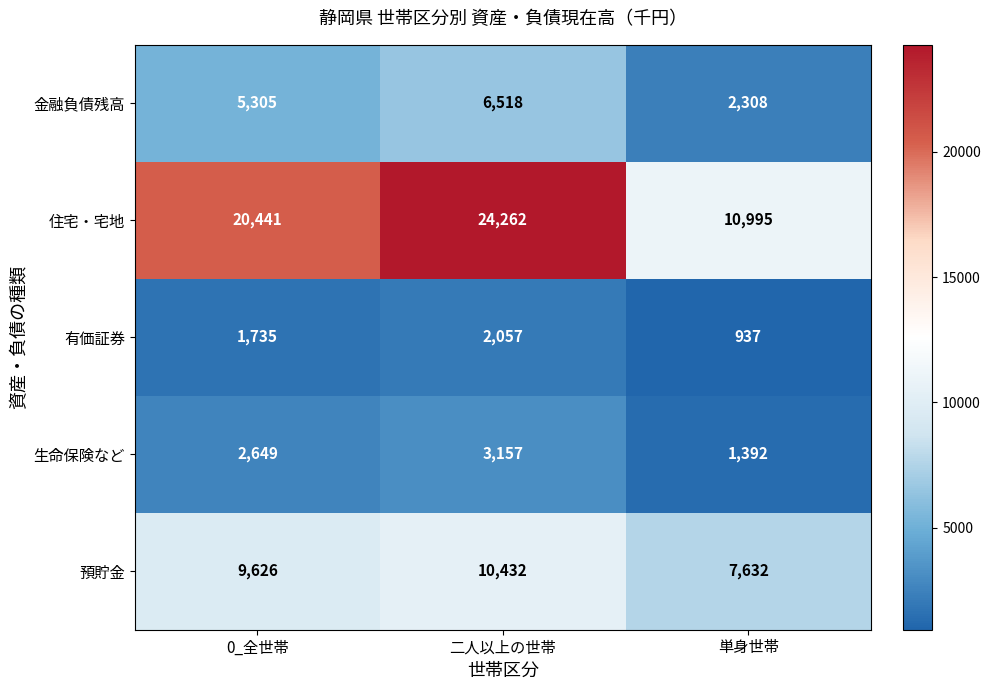

Read the 生命保険など value at 単身世帯, to the nearest 50.

1400